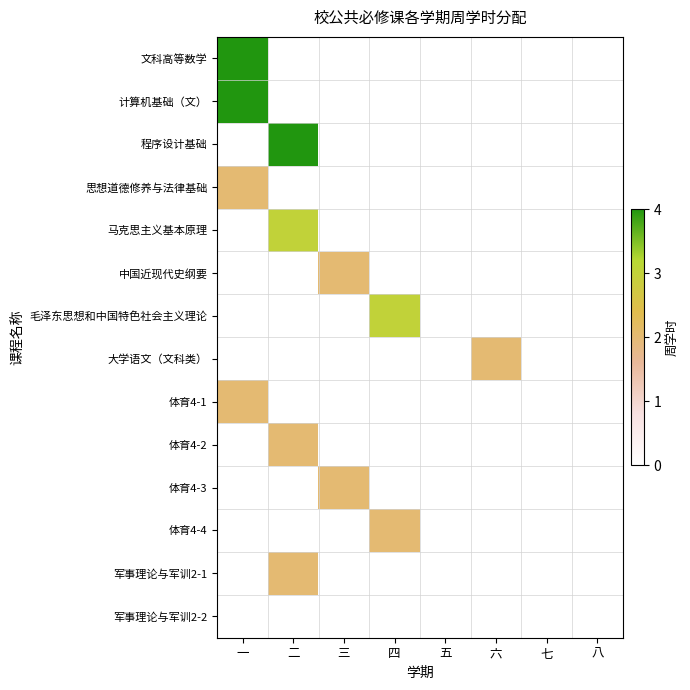

What is the spread (max minus min) of values at 一?

2.0